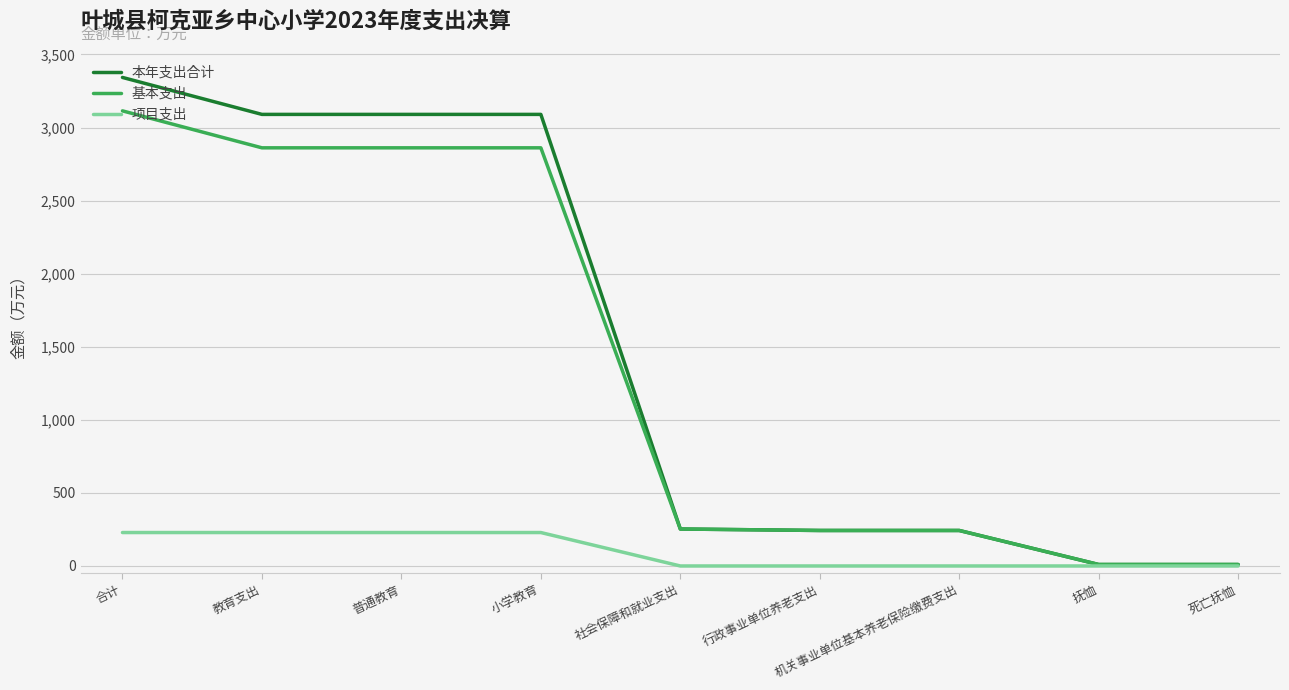

What is the total value across all series at 教育支出?

6180.1